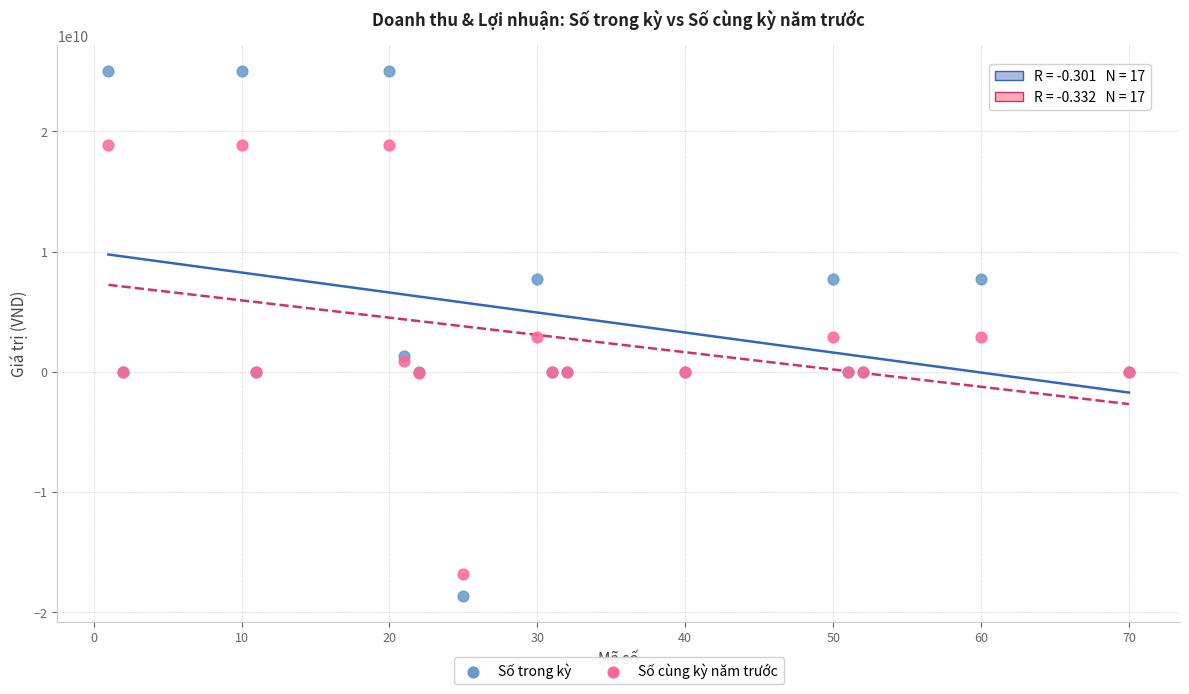

Which series reaches the maximum Y coordinate?

Số trong kỳ